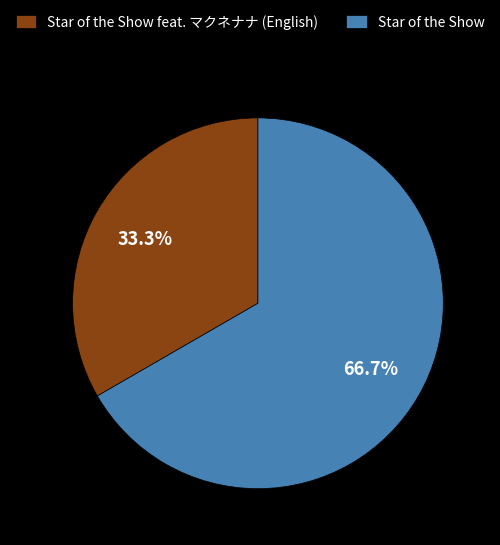

How many slices are in this pie chart?

2